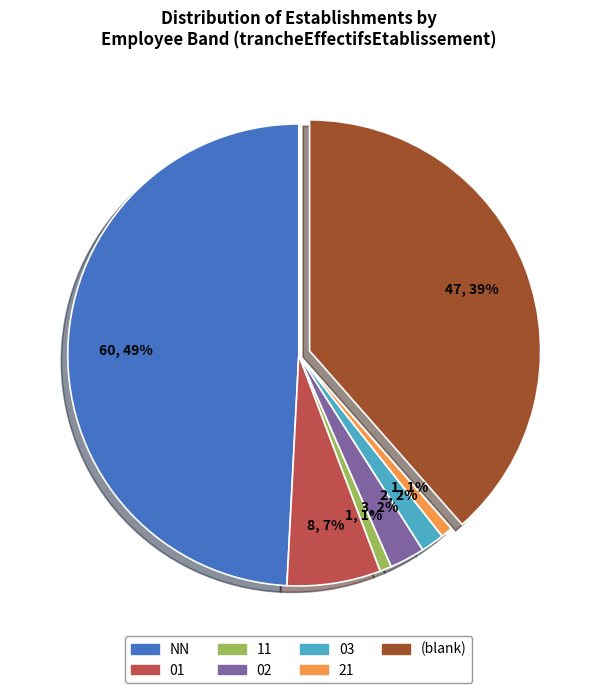

What is the largest slice in the pie chart?

NN